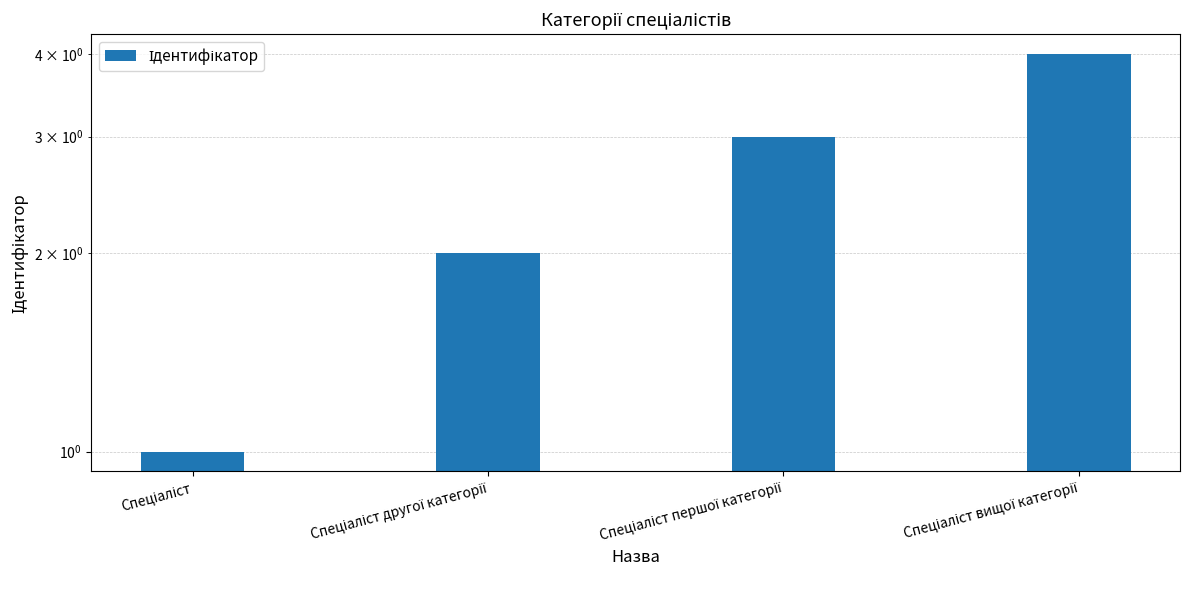

What is the value of the 3rd bar from the left?

3